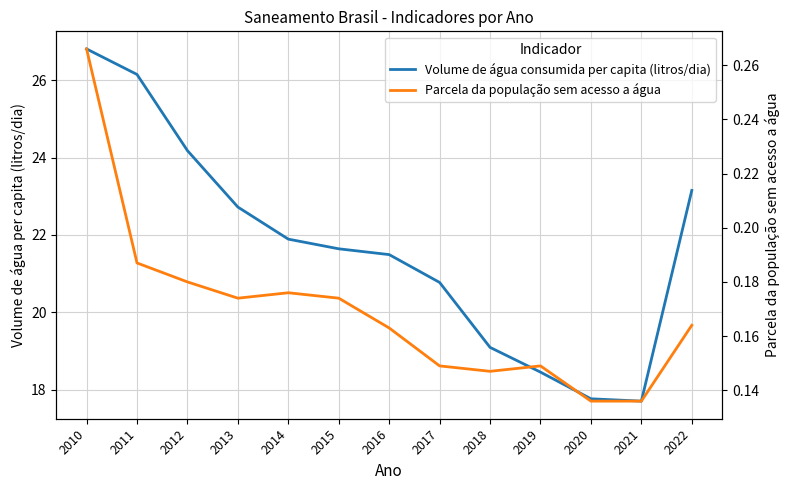

At which label is Parcela da população sem acesso a água closest to 0?

2020